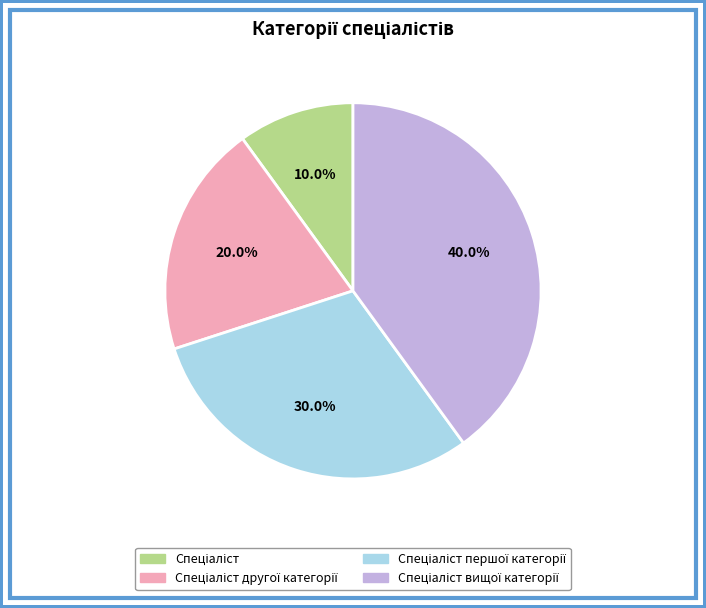

Is there any slice that represents more than half of the pie?

No